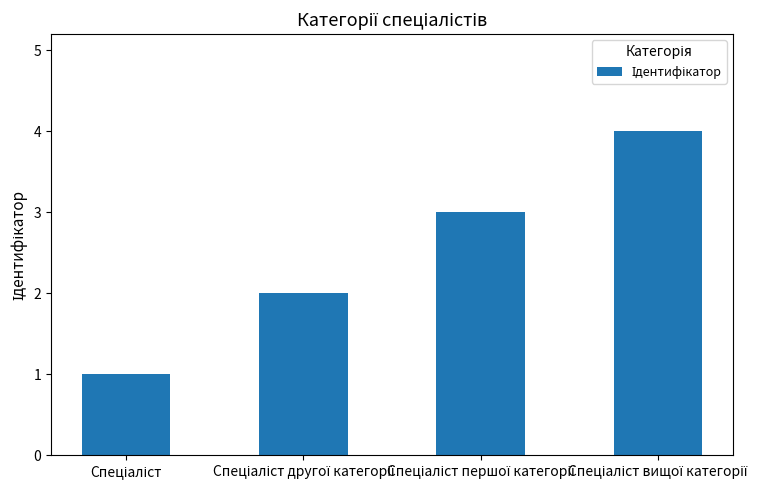

What is the maximum value shown in the chart?

4